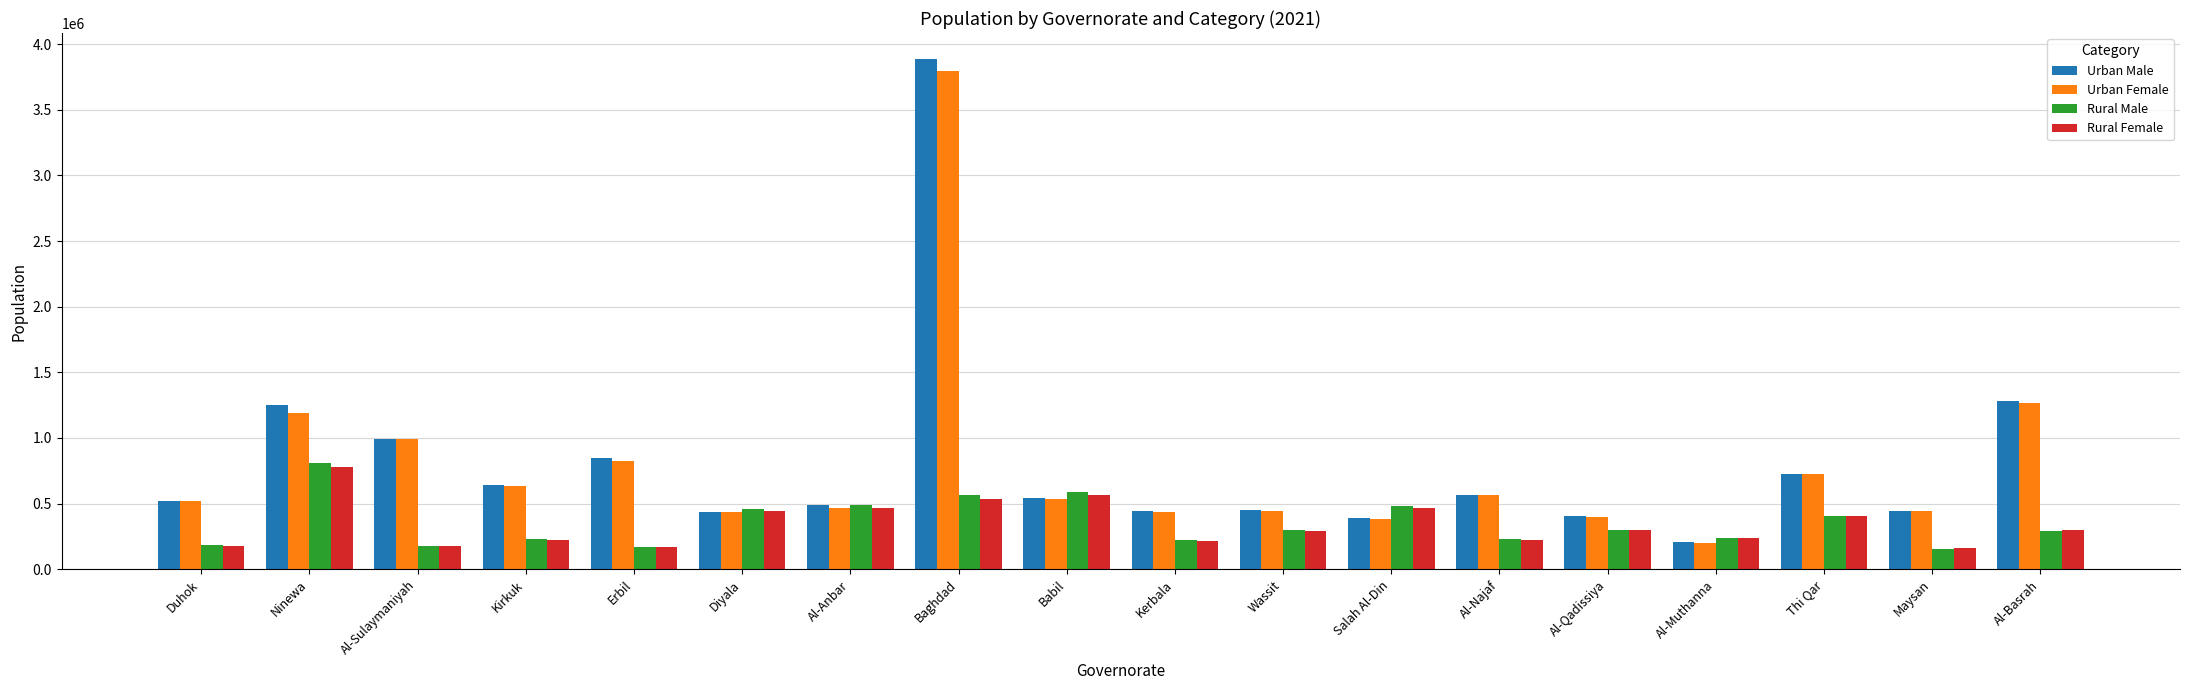

At which label is Urban Male closest to 2048529?

Al-Basrah